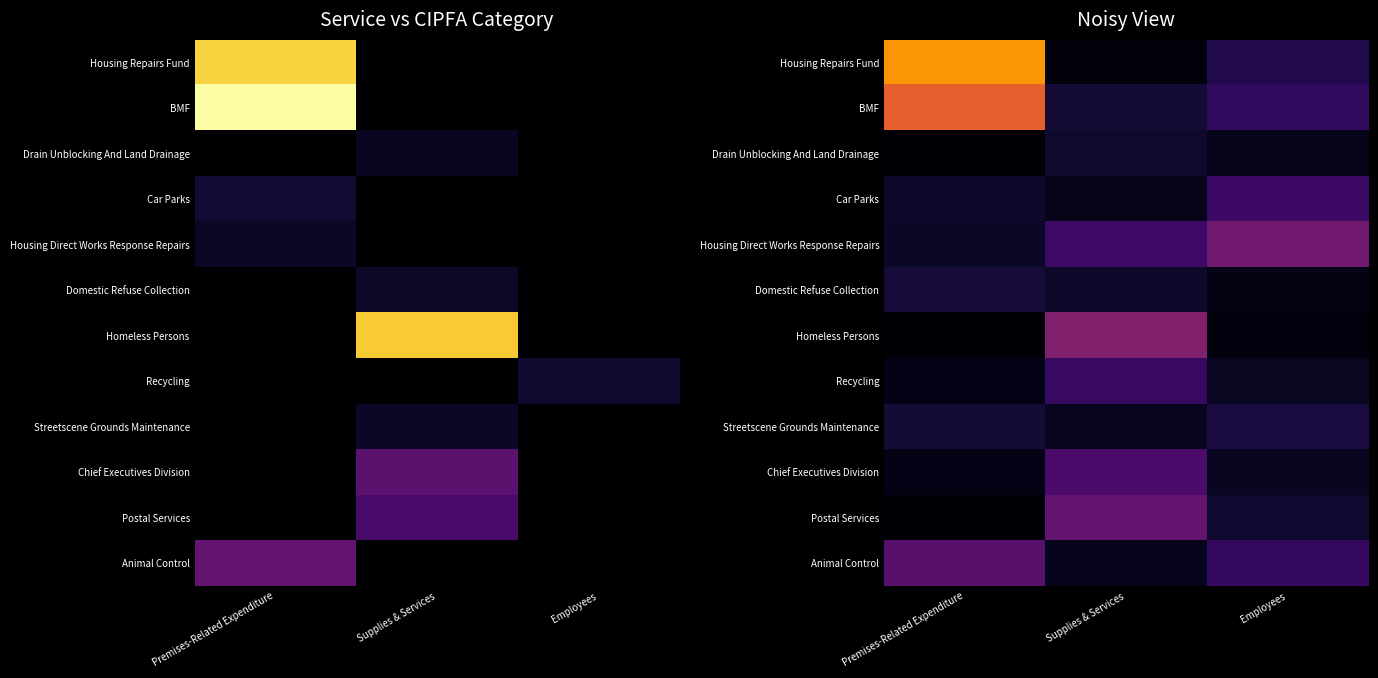

What is the minimum value shown in the chart?

83.0